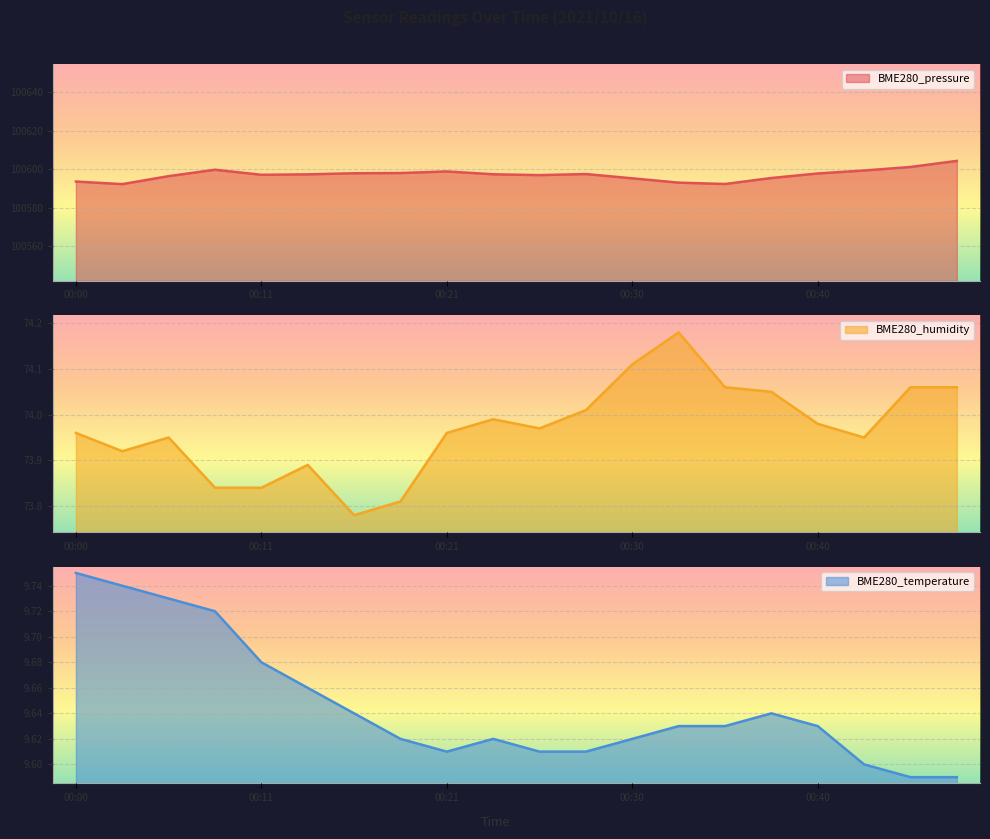

True or false: BME280_pressure and BME280_humidity cross at least once.

False